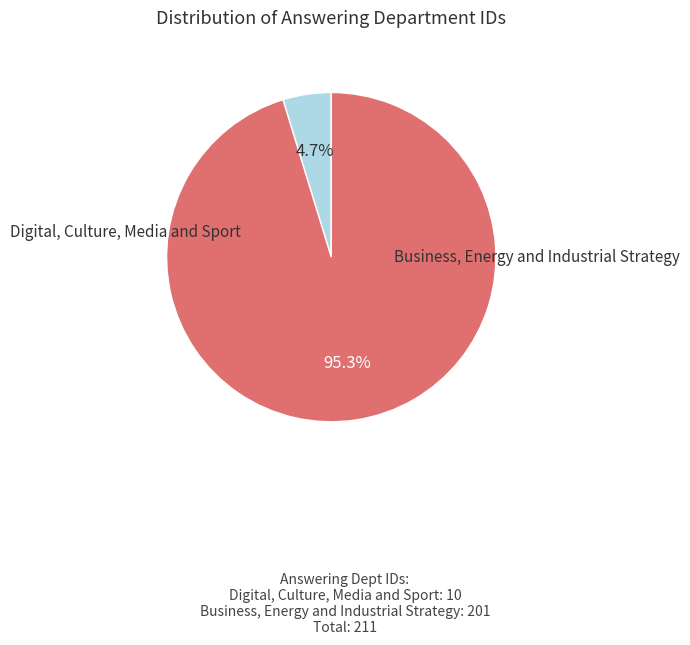

Is there a majority slice in this chart?

Yes